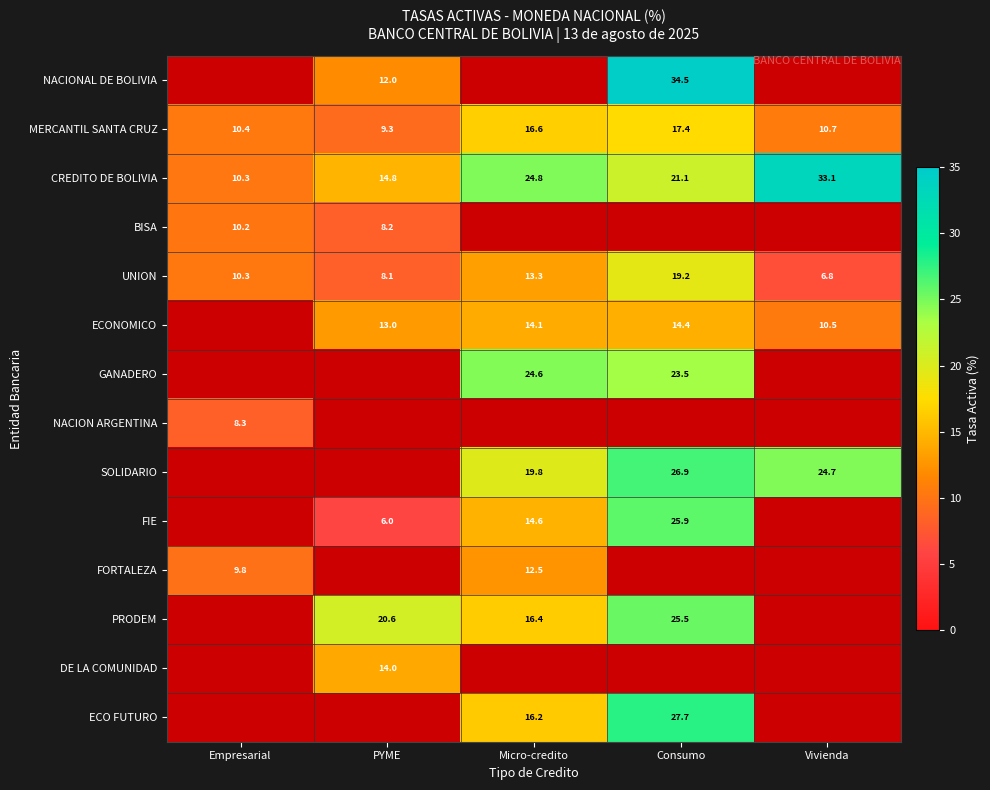

Which category has the highest value in the MERCANTIL SANTA CRUZ series?

Consumo